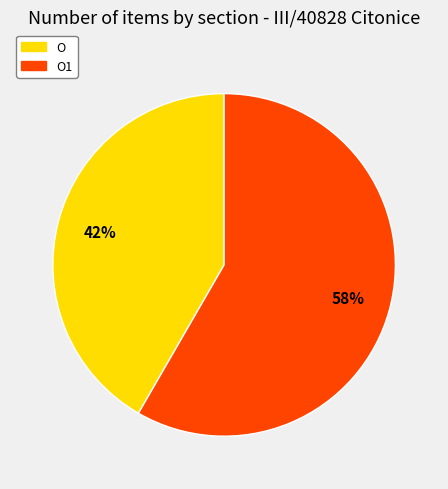

Is there a majority slice in this chart?

Yes